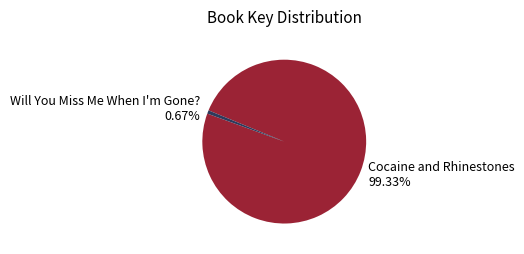

Is there any slice that represents more than half of the pie?

Yes